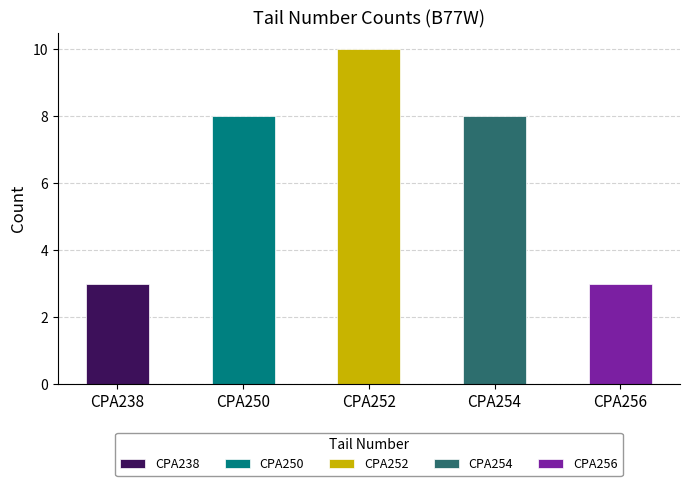

How many bars are there in total?

5